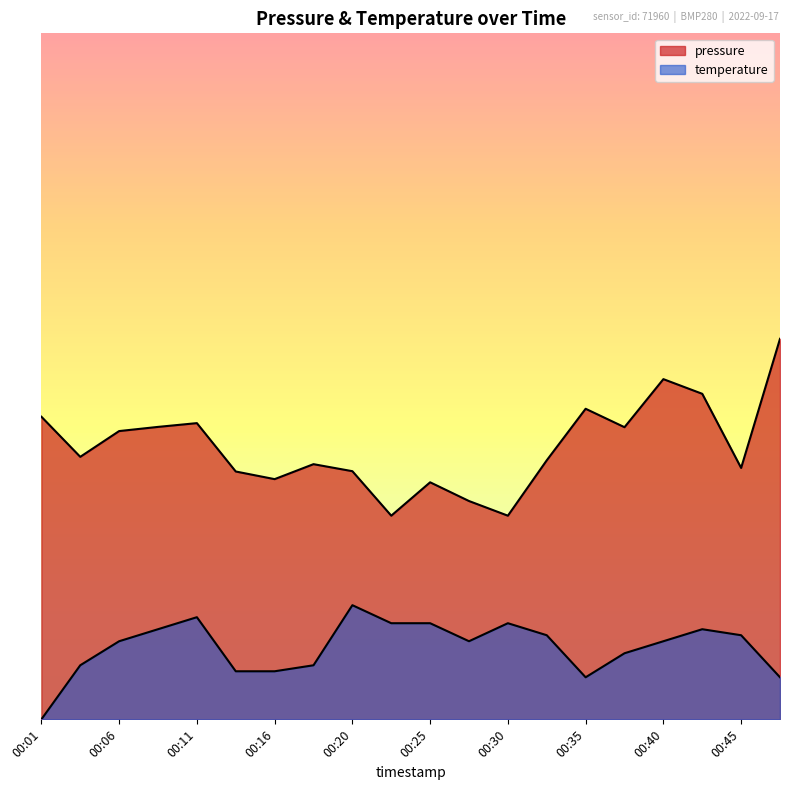

Which category has the highest value across all series?

00:47